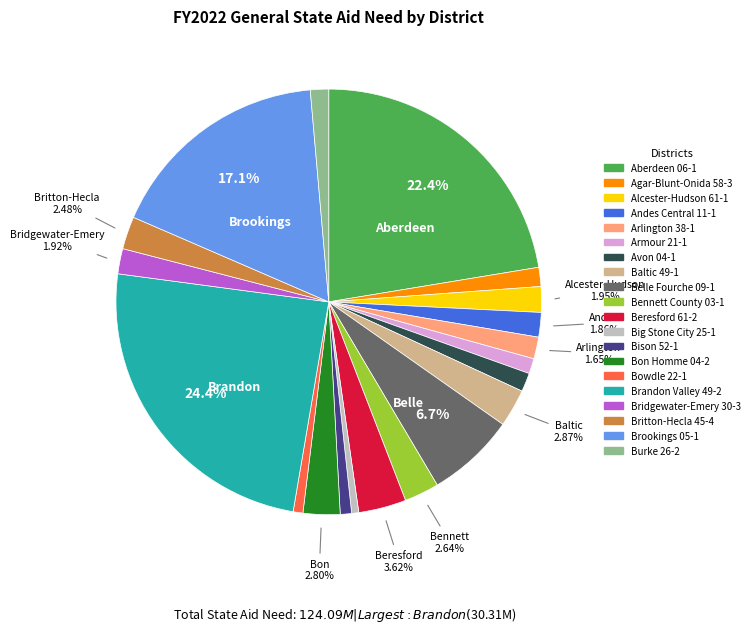

To the nearest percent, what is the combined percentage of Armour 21-1 and Brandon Valley 49-2?

26%